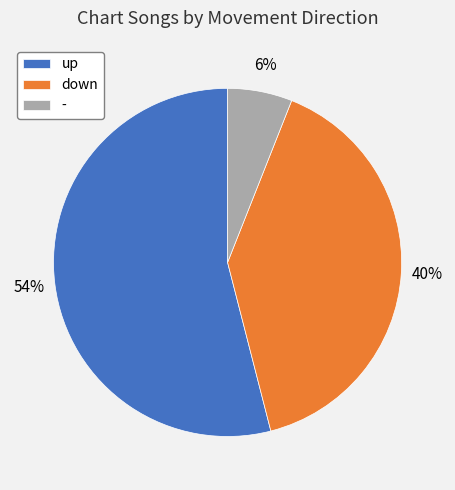

True or false: down accounts for 40% of the total.

True